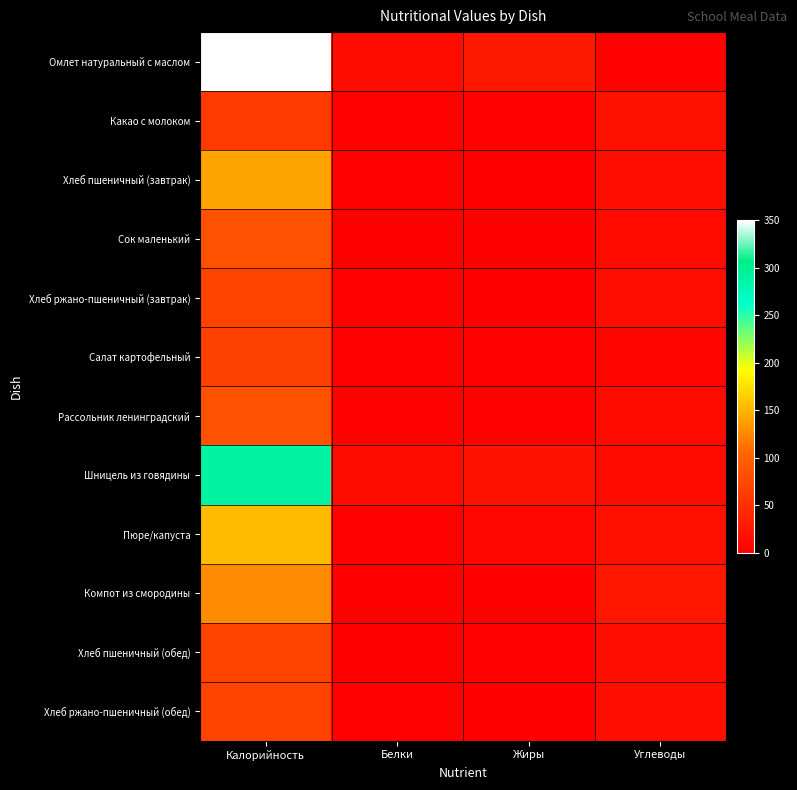

At which category is the sum across all series the highest?

Калорийность